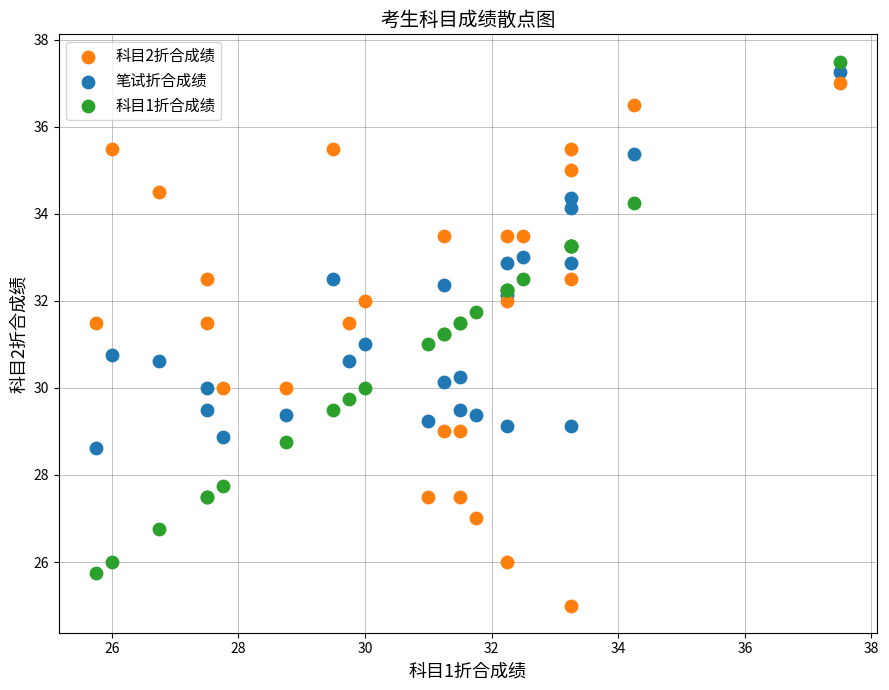

What are all the series names shown in the legend?

科目2折合成绩, 笔试折合成绩, 科目1折合成绩